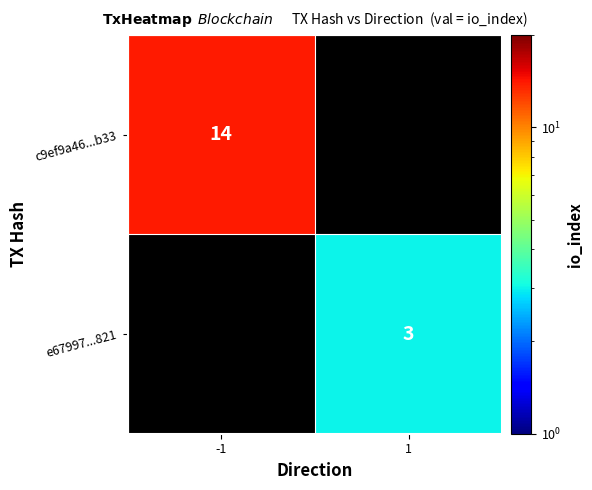

The value of c9ef9a46...b33 at -1 is 14. True or false?

True